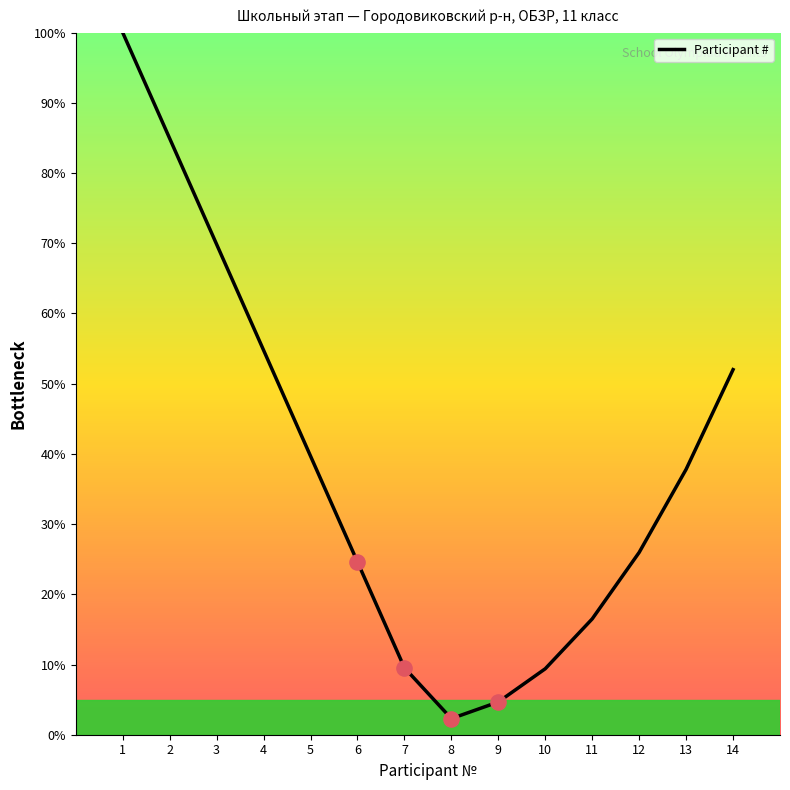

Approximately how many times larger is the value at 6 compared to 7?

2.6